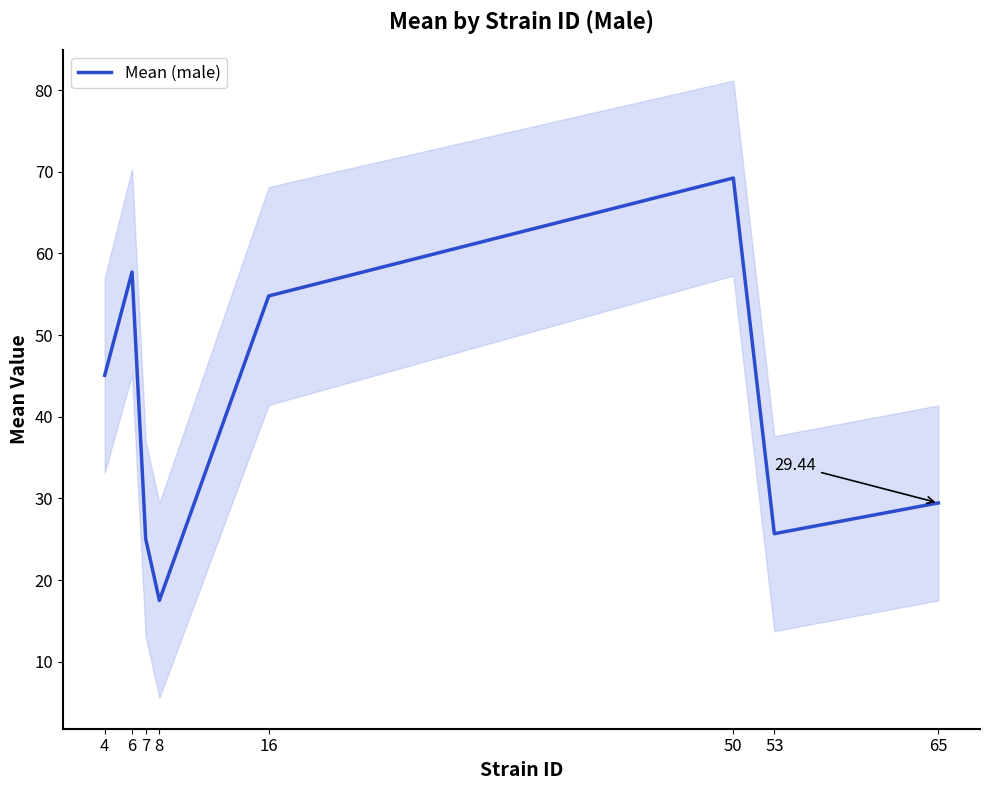

What is the ratio of the value at 50 to the value at 4?

1.5